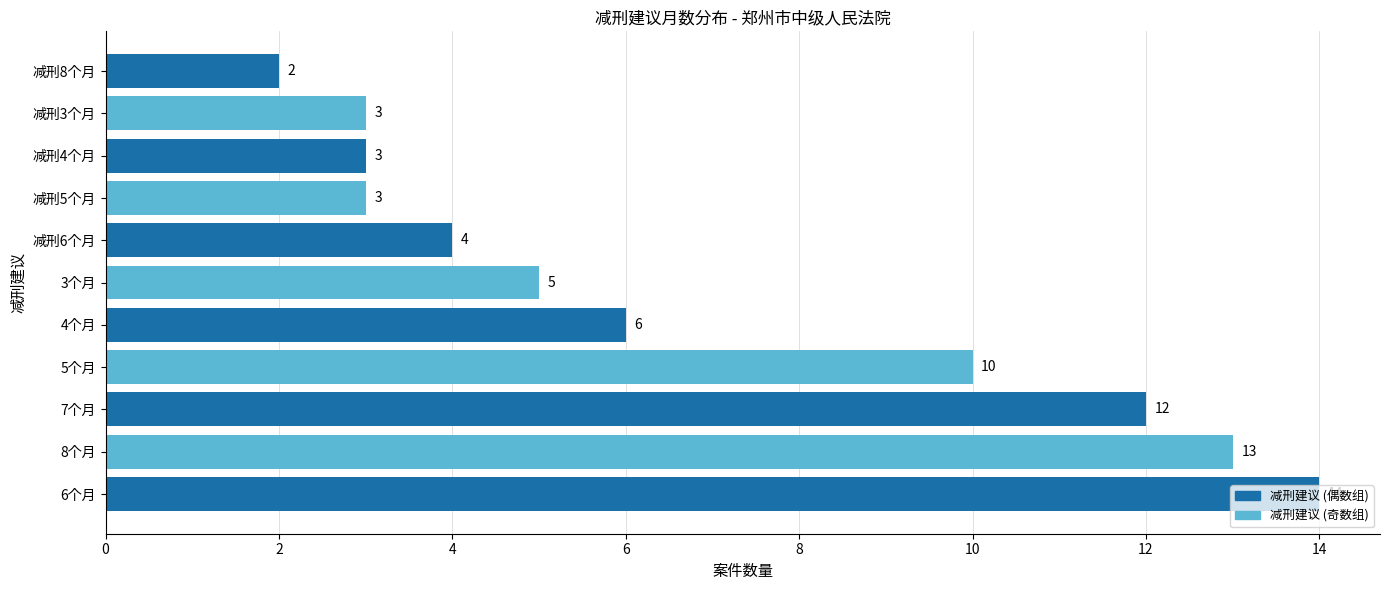

Approximately how many times larger is the value at 8个月 compared to 4个月?

2.2